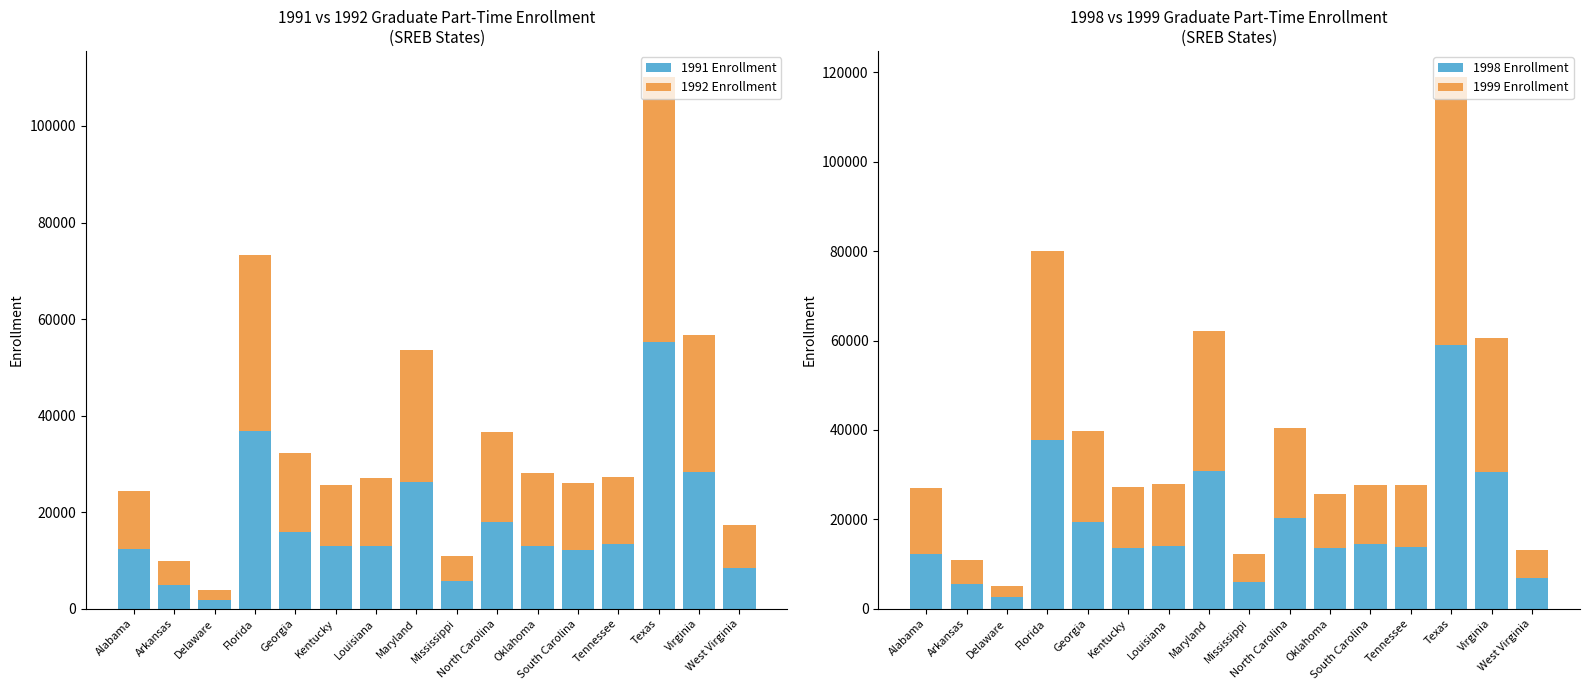

How many bars are there in each group?

4